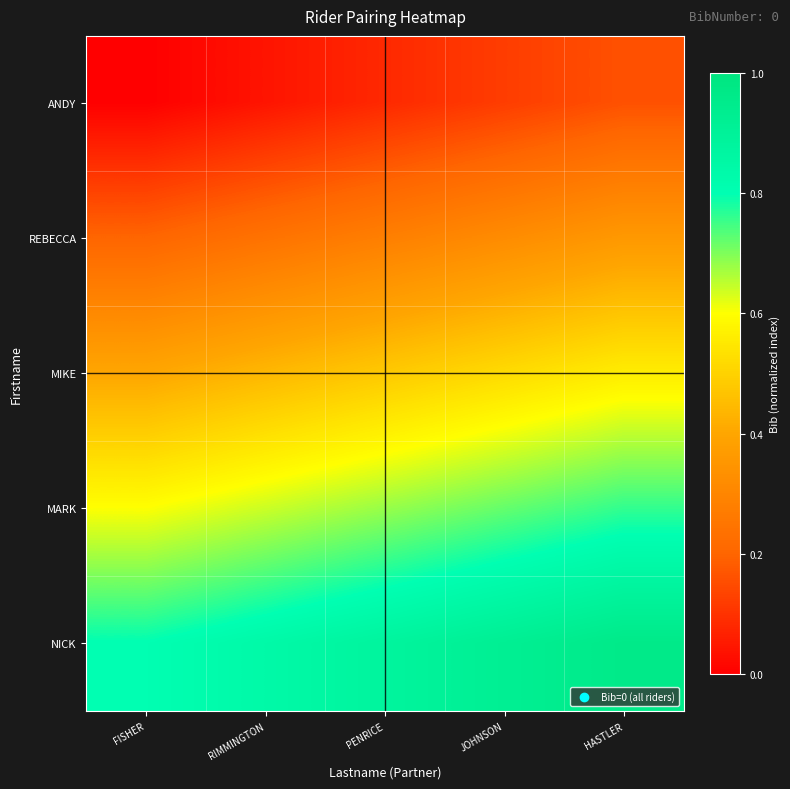

Reading left to right, what are all the values shown in this chart?

ANDY: FISHER=0.0	RIMMINGTON=0.0	PENRICE=0.1	JOHNSON=0.1	HASTLER=0.2
REBECCA: FISHER=0.2	RIMMINGTON=0.2	PENRICE=0.3	JOHNSON=0.3	HASTLER=0.4
MIKE: FISHER=0.4	RIMMINGTON=0.4	PENRICE=0.5	JOHNSON=0.5	HASTLER=0.6
MARK: FISHER=0.6	RIMMINGTON=0.6	PENRICE=0.7	JOHNSON=0.7	HASTLER=0.8
NICK: FISHER=0.8	RIMMINGTON=0.8	PENRICE=0.9	JOHNSON=0.9	HASTLER=1.0